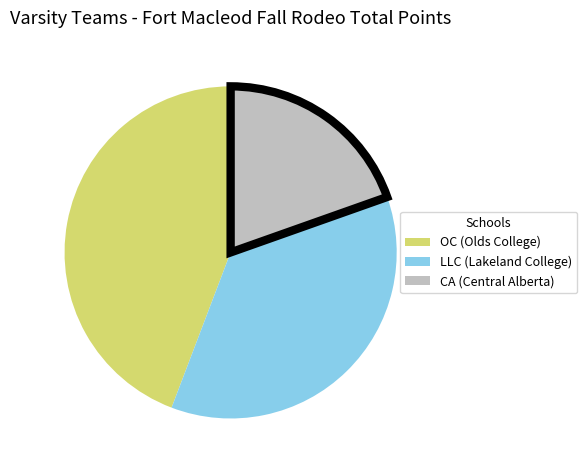

Does any single category account for the majority?

No